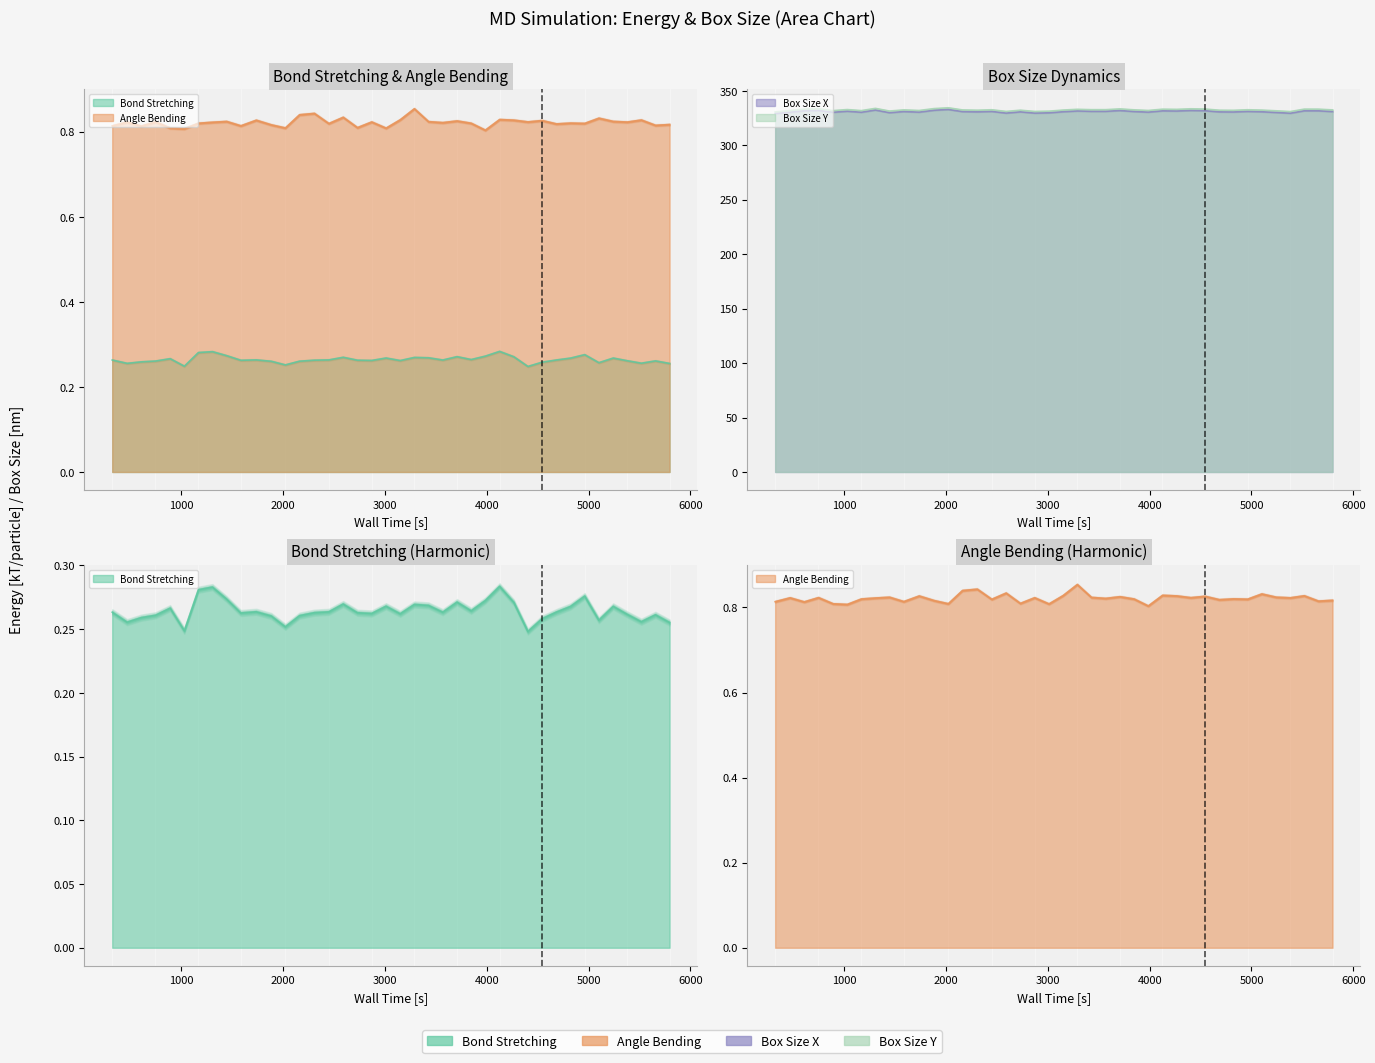

True or false: Box Size Y and Box Size X intersect in this chart.

False